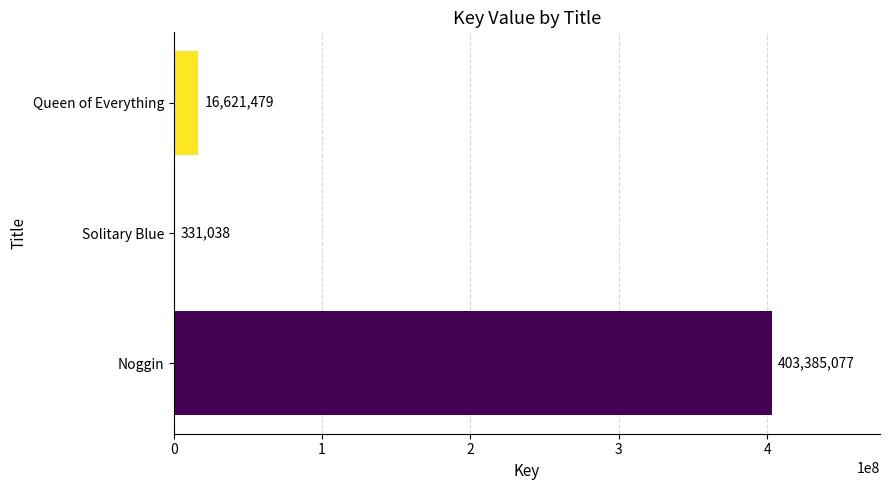

The chart shows a value of 331038 at Solitary Blue. True or false?

True